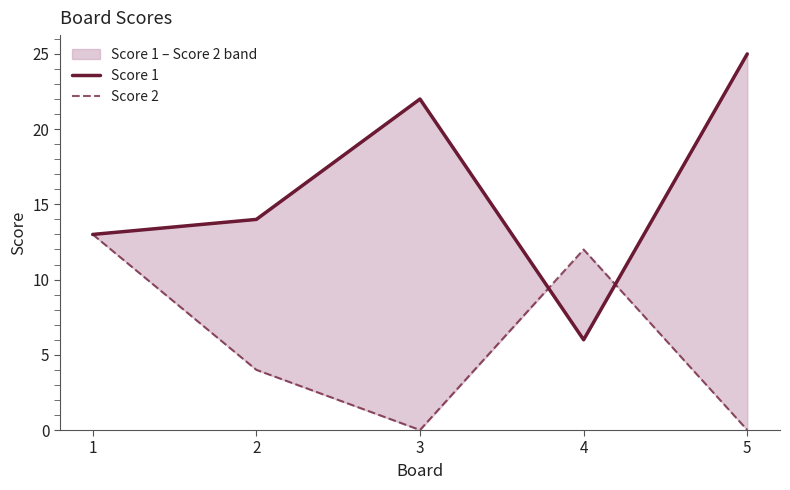

What is the sum of all Score 1 values?

80